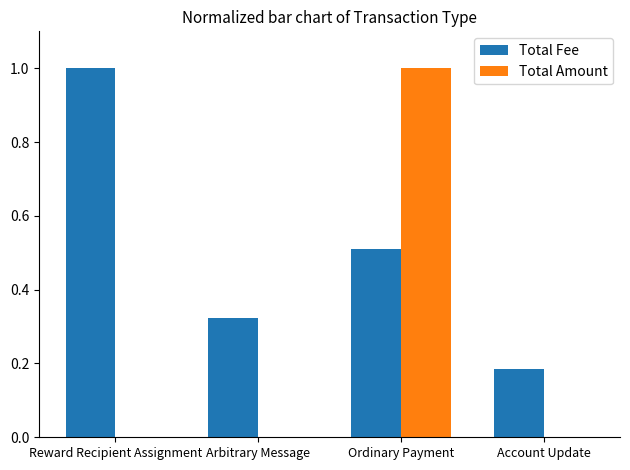

What are all the series names shown in the legend?

Total Fee, Total Amount